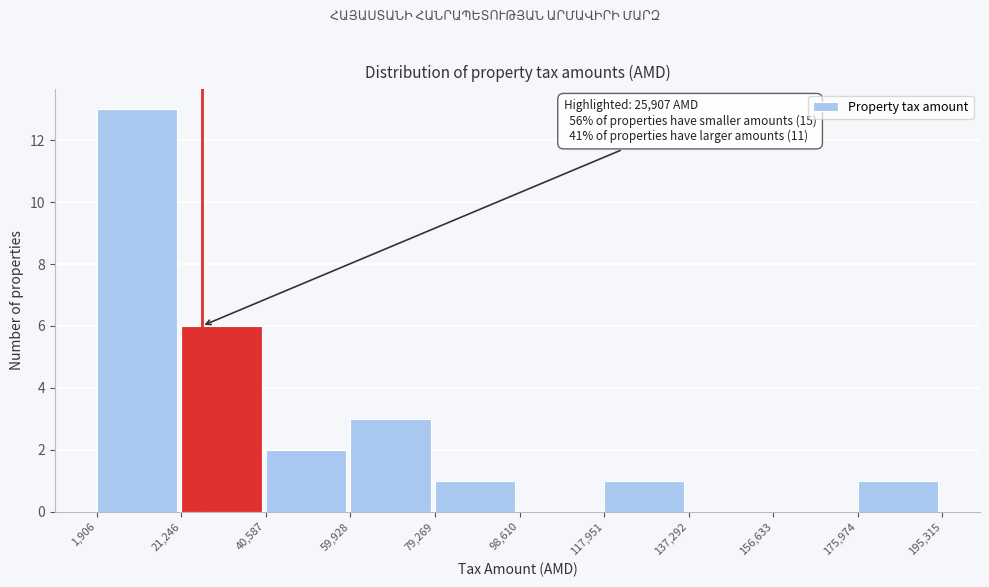

Which range on the x-axis has the tallest bar?

1,906 to 21,246